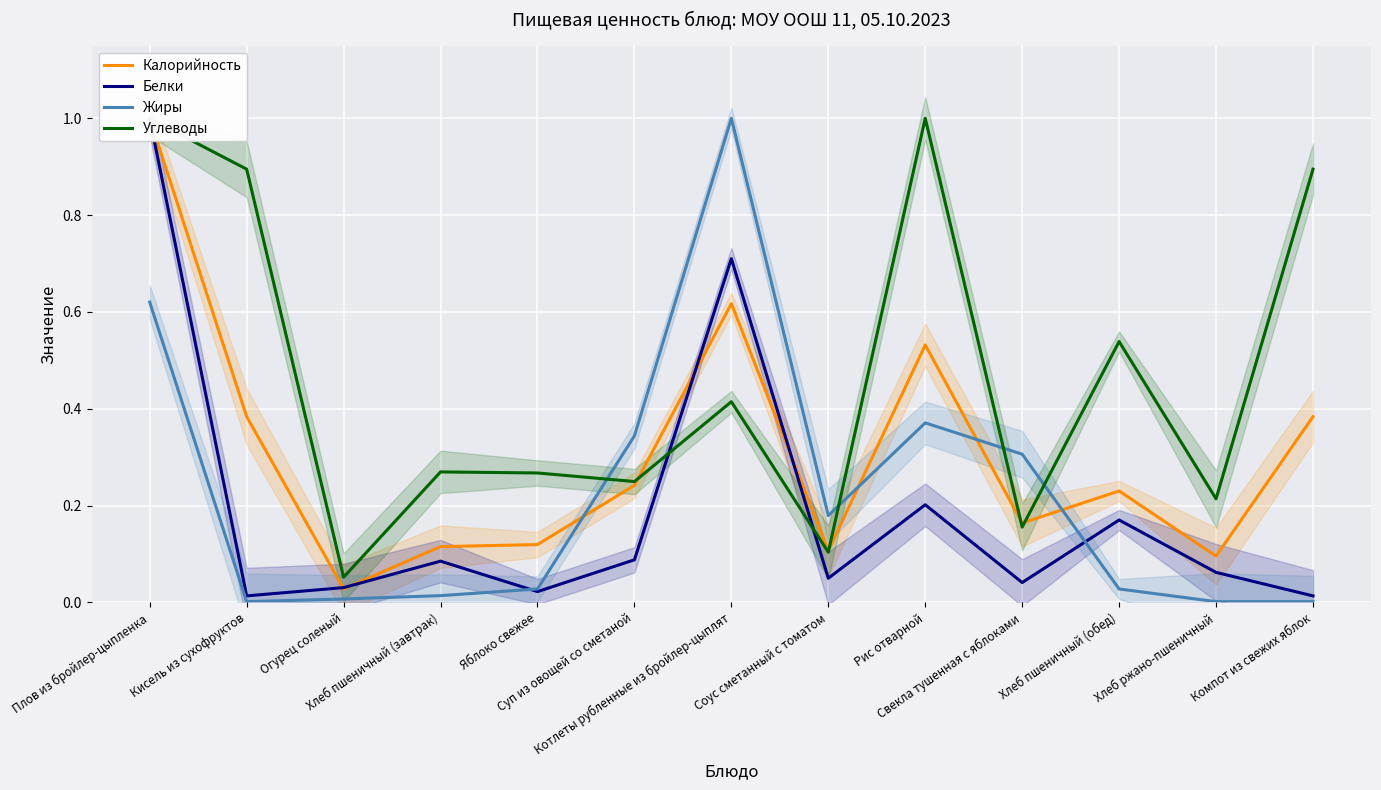

Which has a higher value, Котлеты рубленные из бройлер-цыплят or Хлеб ржано-пшеничный?

Котлеты рубленные из бройлер-цыплят